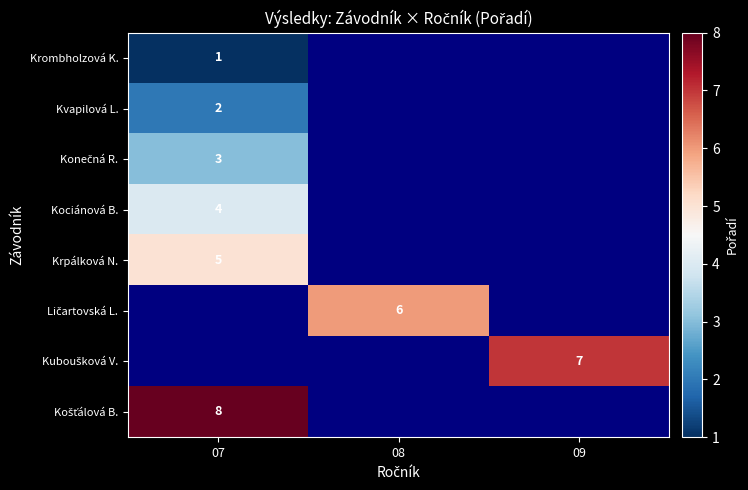

True or false: Kociánová B. has a value of 4 at 07.

True